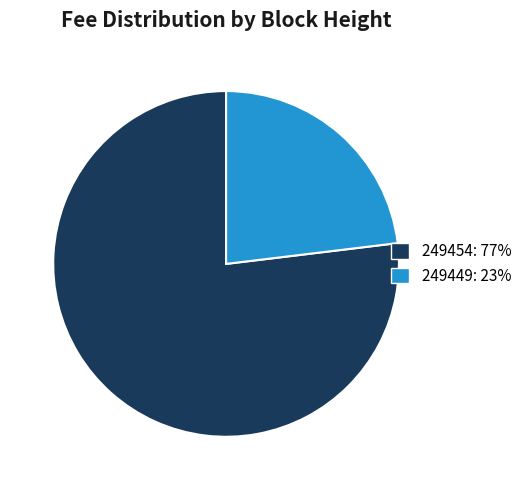

Is 249449 the majority of the pie?

No